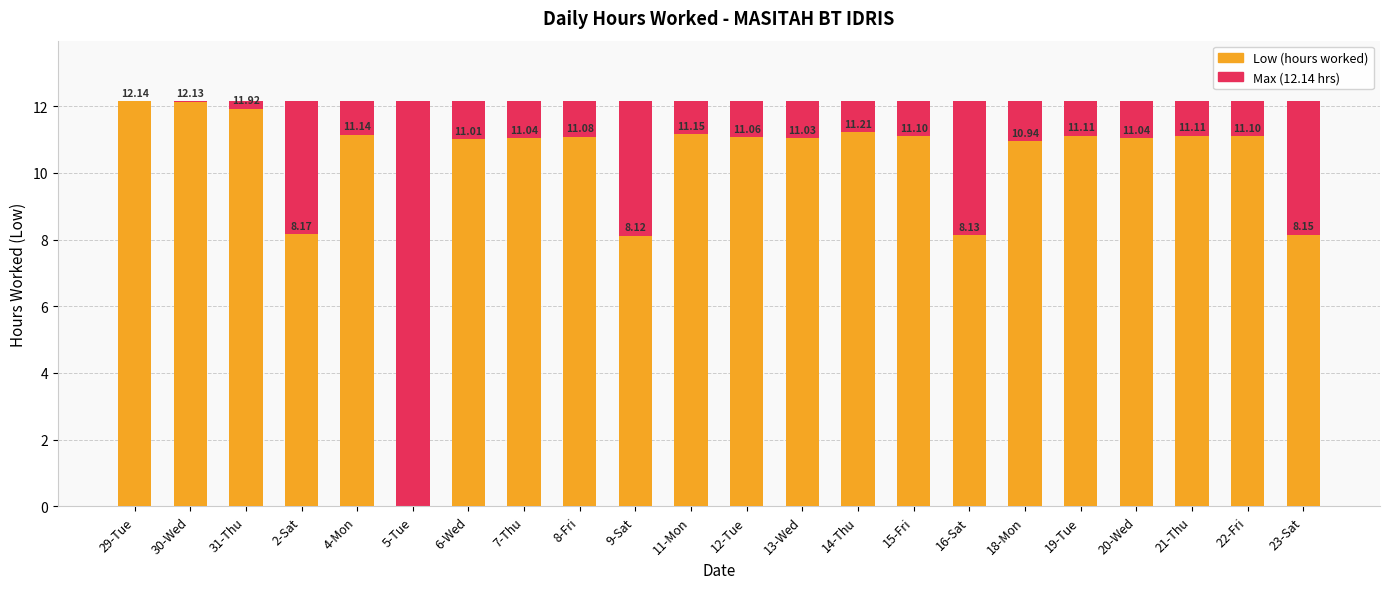

At how many categories does at least one series exceed 4?

22